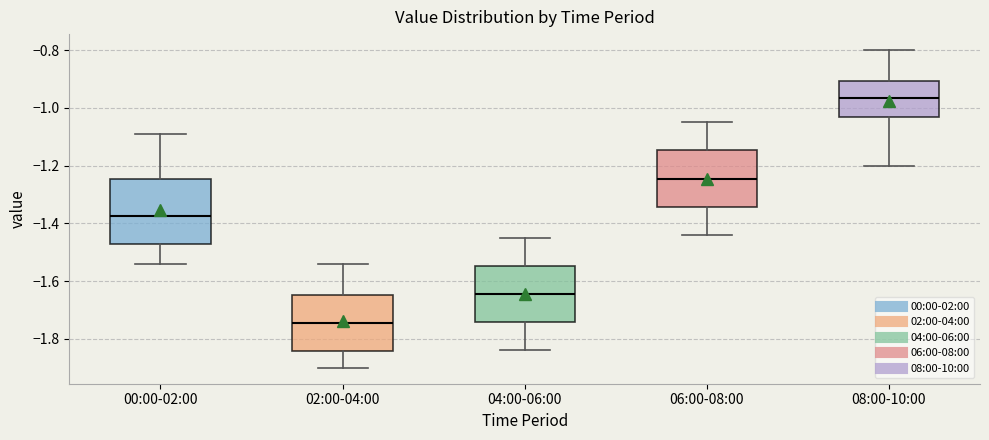

Reading left to right, read every box against the y-axis: the position of its median line, the range the box covers, and the ends of its whiskers. The values are not printed on the chart, so give them approximately, as read against the axis.

00:00-02:00: median -1.38, box -1.46 to -1.24, whiskers -1.54 to -1.08
02:00-04:00: median -1.74, box -1.84 to -1.64, whiskers -1.90 to -1.54
04:00-06:00: median -1.64, box -1.74 to -1.54, whiskers -1.84 to -1.44
06:00-08:00: median -1.24, box -1.34 to -1.14, whiskers -1.44 to -1.04
08:00-10:00: median -0.96, box -1.04 to -0.90, whiskers -1.20 to -0.80